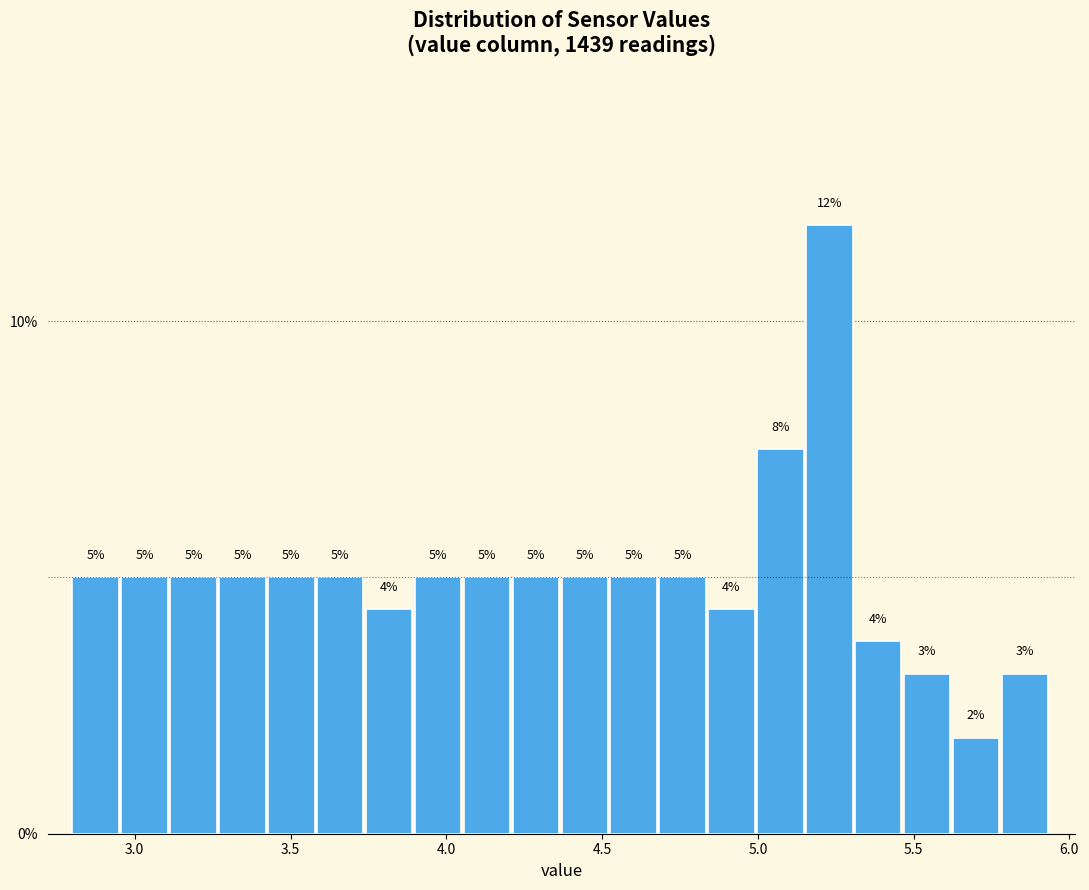

Read against the x-axis, roughly where is the centre of the tallest bar?

5.25